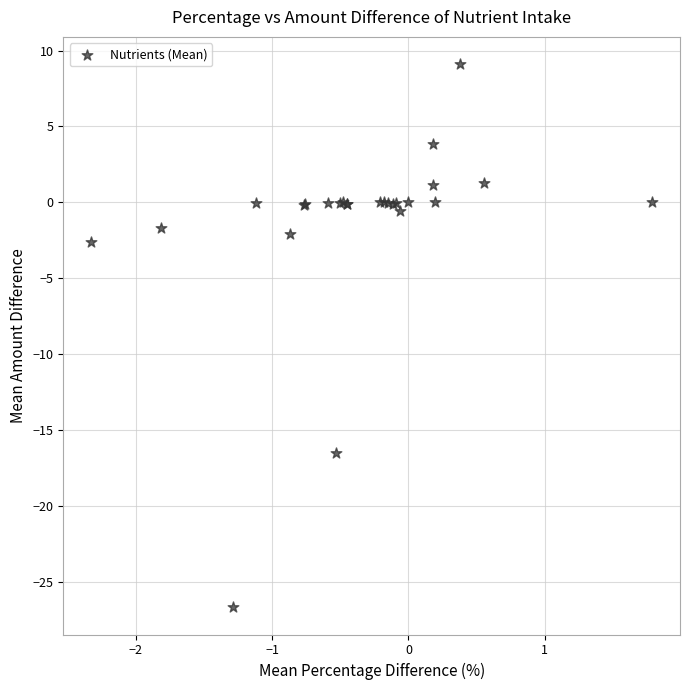

What Y value in the scatter plot is closest to -8?

-2.6